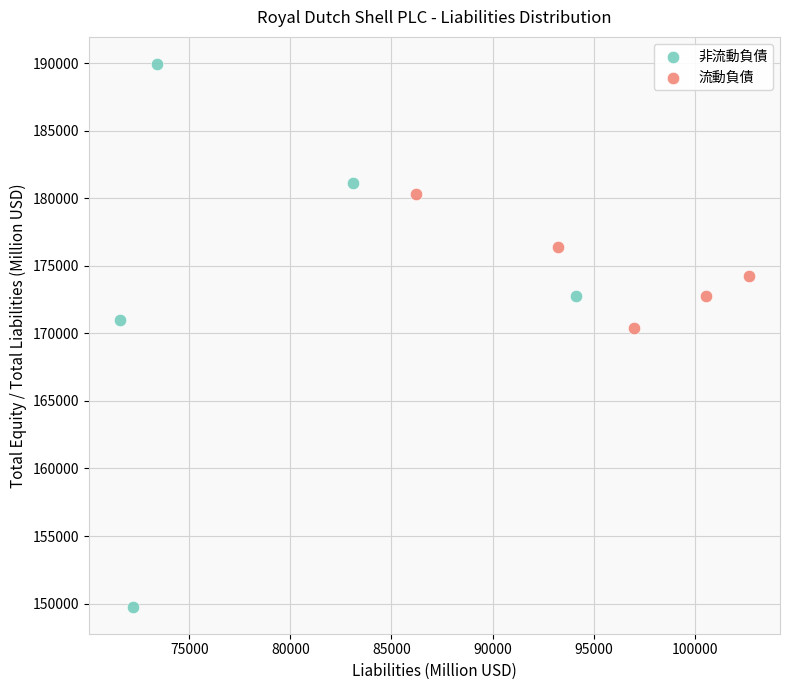

Which series has the widest spread of Y values?

非流動負債